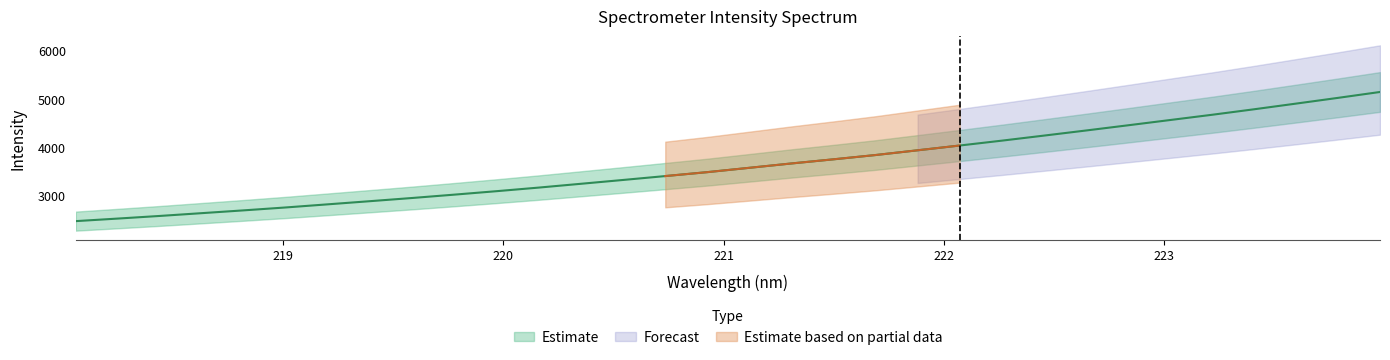

Reading left to right, transcribe all the data shown in this chart.

2466.2	2519.3	2573.7	2631.7	2689.9	2750.1	2814.9	2880.1	2946.0	3015.3	3086.7	3160.9	3239.5	3318.6	3398.9	3480.3	3570.1	3660.1	3745.9	3834.6	3932.8	4031.5	4132.2	4236.5	4342.1	4449.8	4559.0	4667.8	4781.6	4899.3	5018.3	5140.2